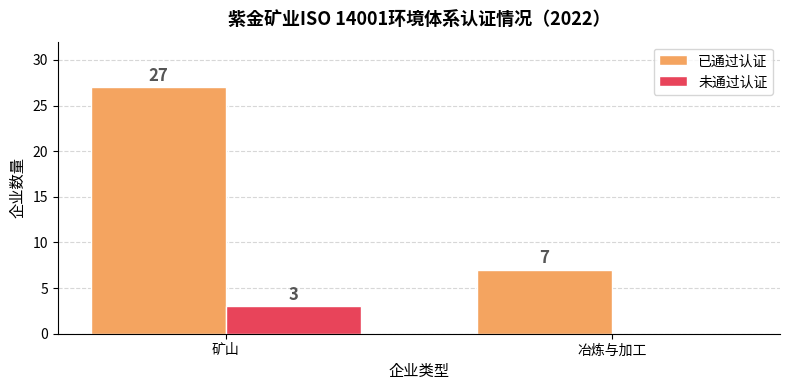

The value of 已通过认证 at 矿山 is 27. True or false?

True